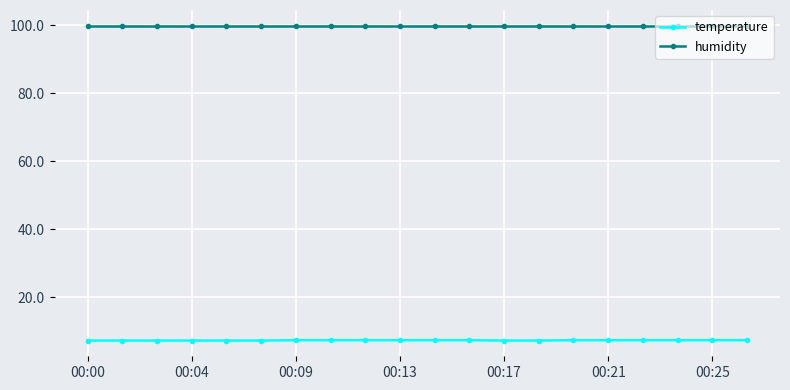

What is the minimum value shown in the chart?

7.3